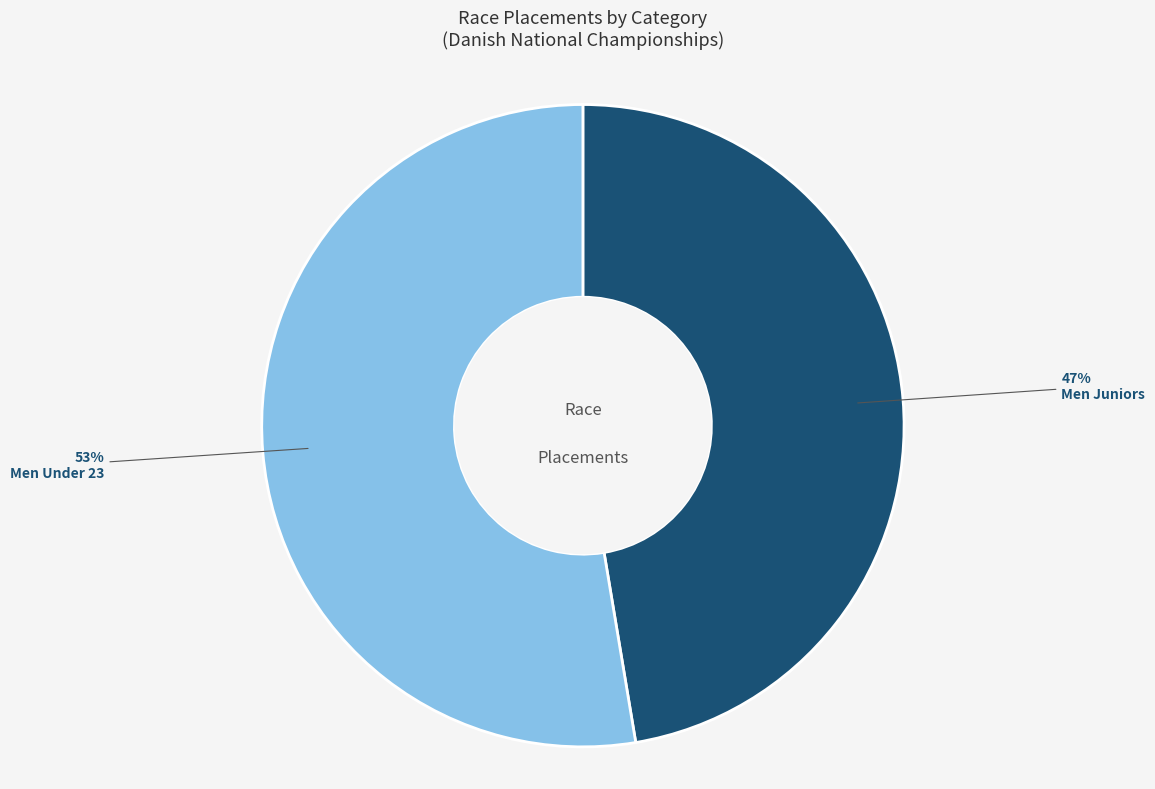

Rank the categories by value from lowest to highest.

Men Juniors, Men Under 23